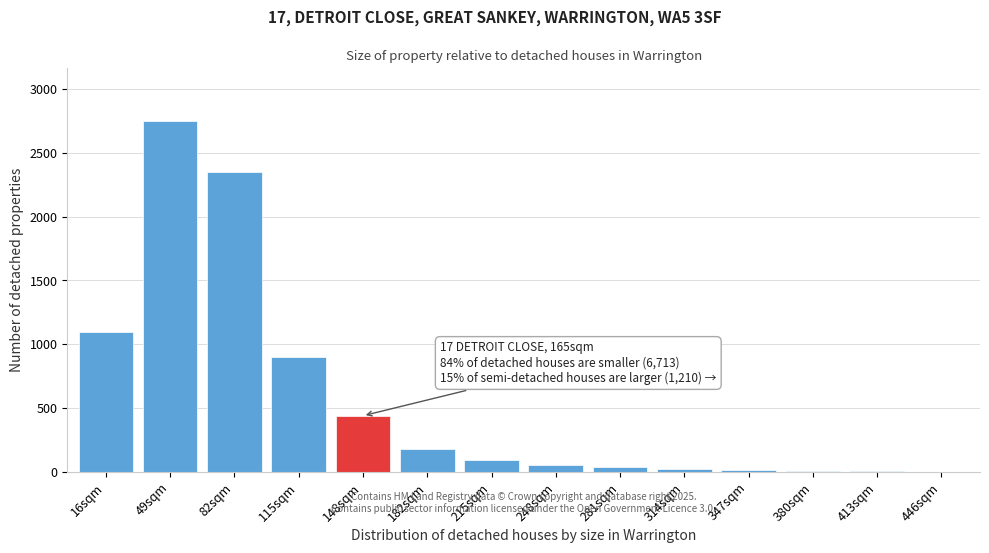

At which label is the value closest to 1376?

16sqm